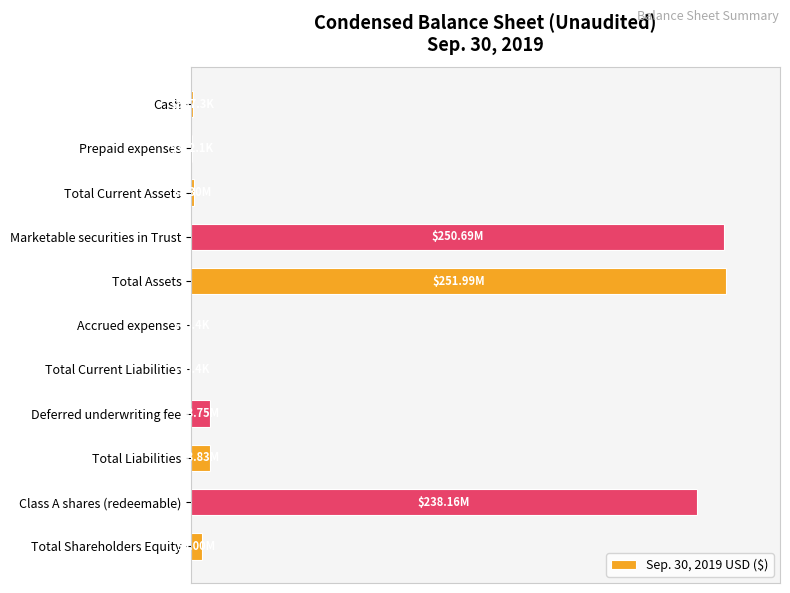

At which label is the value closest to 50?

Class A shares (redeemable)